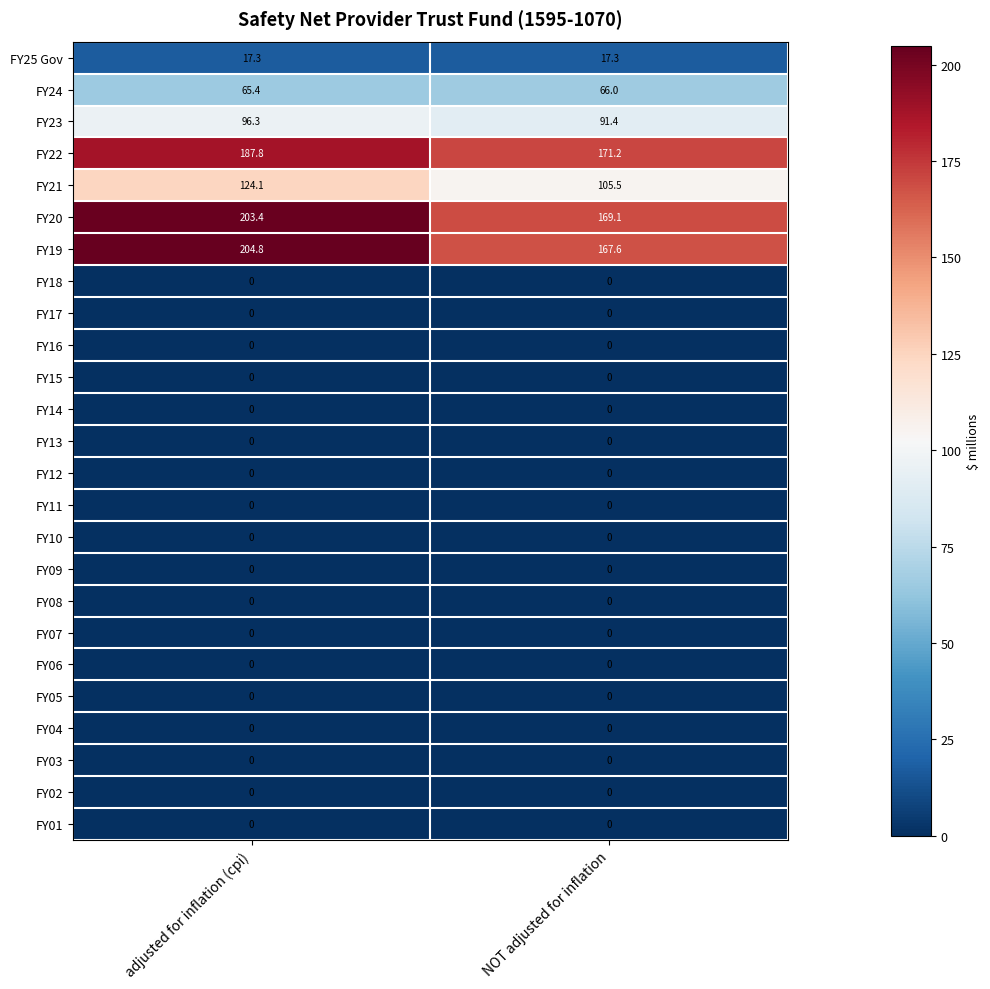

How many categories are shown in the chart?

2